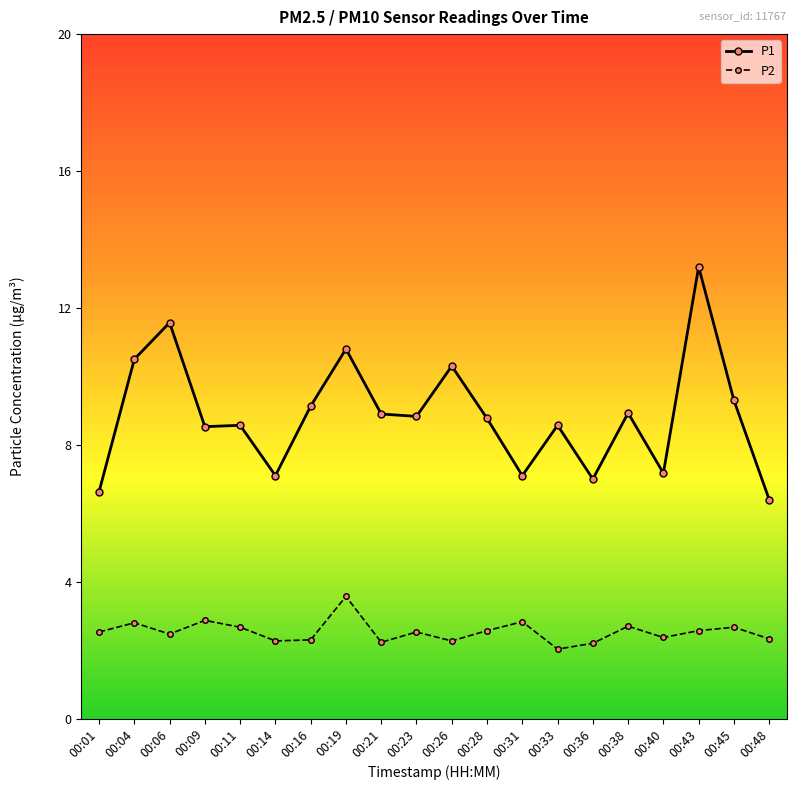

What are all the series names shown in the legend?

P1, P2